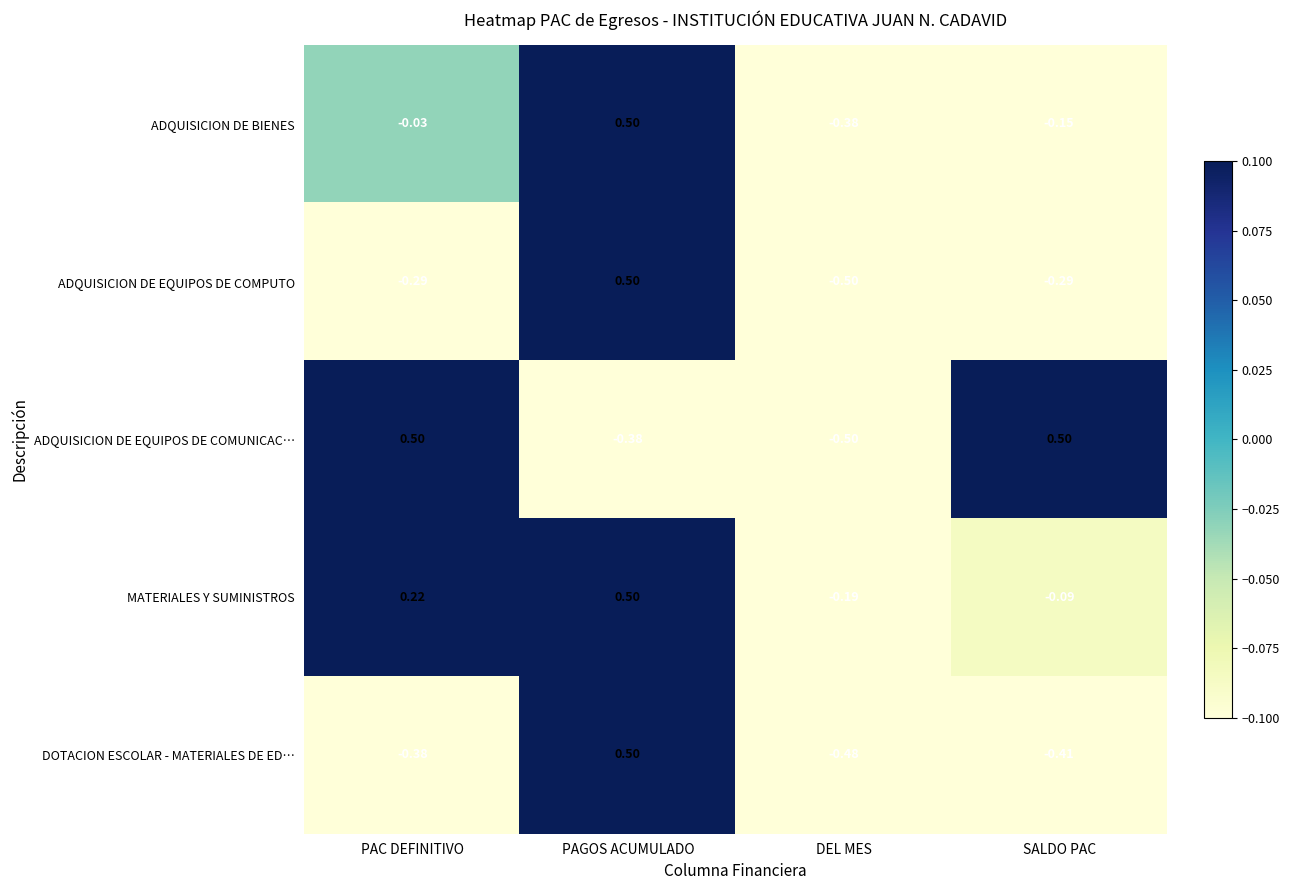

At which category is the sum across all series the highest?

PAGOS ACUMULADO